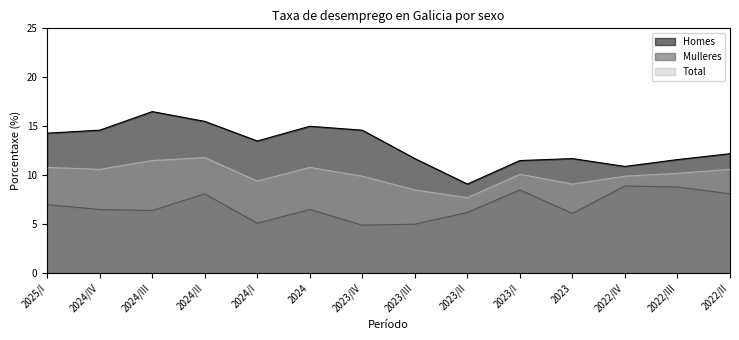

At 2022/III, list the series in order from largest to smallest.

Homes, Total, Mulleres